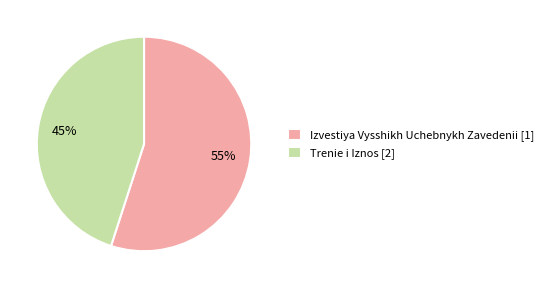

What percentage is the Izvestiya Vysshikh Uchebnykh Zavedenii [1] slice, to the nearest percent?

55%